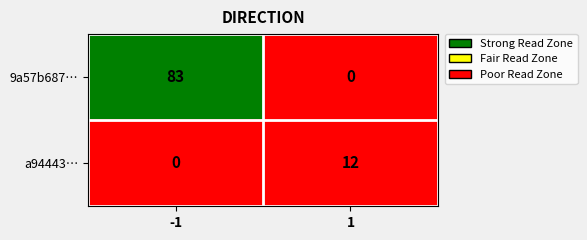

Reading left to right, transcribe all the data shown in this chart.

9a57b687…: -1=83	1=0
a94443…: -1=0	1=12